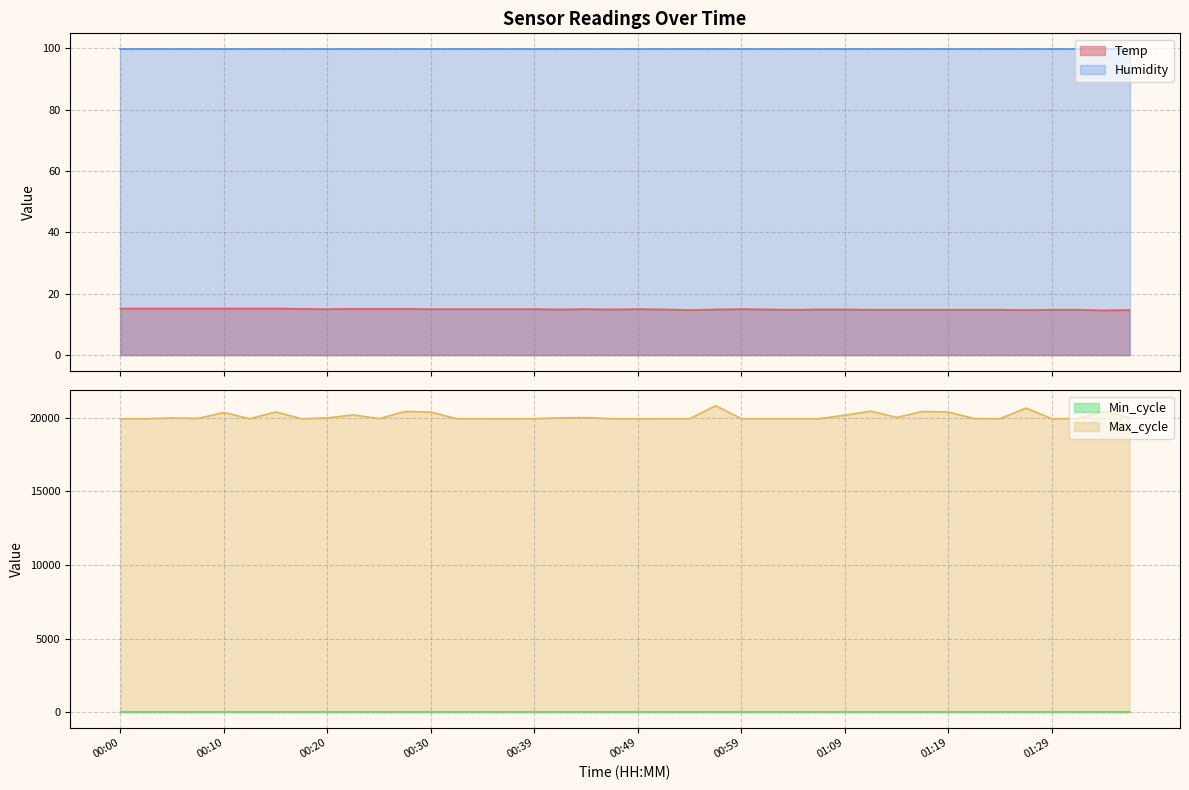

Which has a higher value, 01:04 or 00:47?

00:47